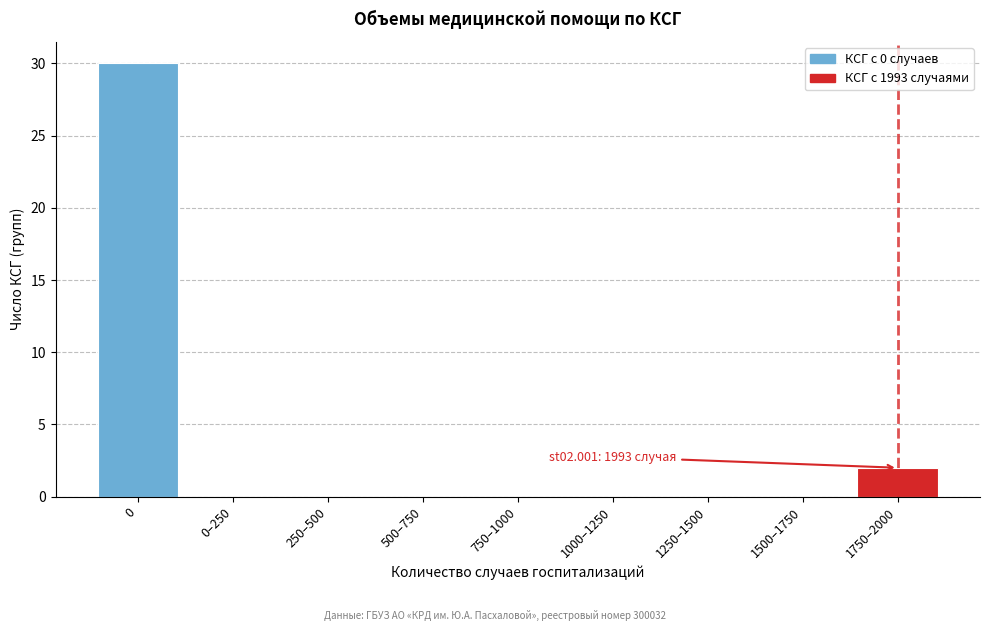

Reading right to left, extract all data points from this chart.

1750–2000=2	1500–1750=0	1250–1500=0	1000–1250=0	750–1000=0	500–750=0	250–500=0	0–250=0	0=30